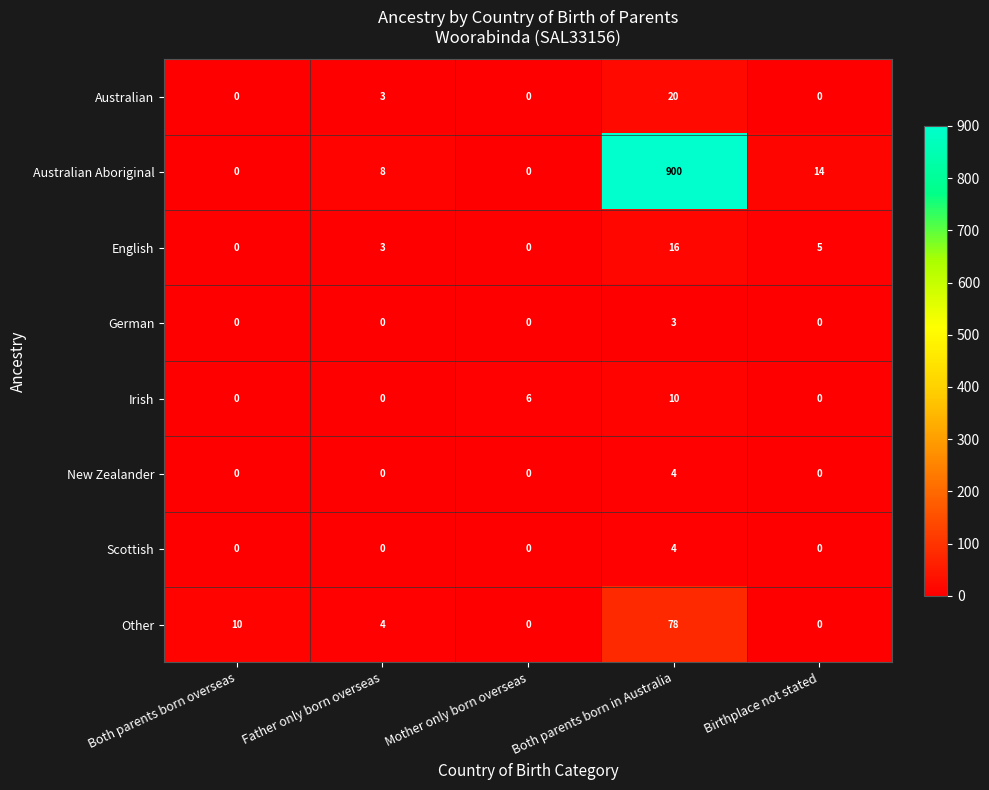

Between Both parents born in Australia and Birthplace not stated, which series saw the biggest shift?

Australian Aboriginal